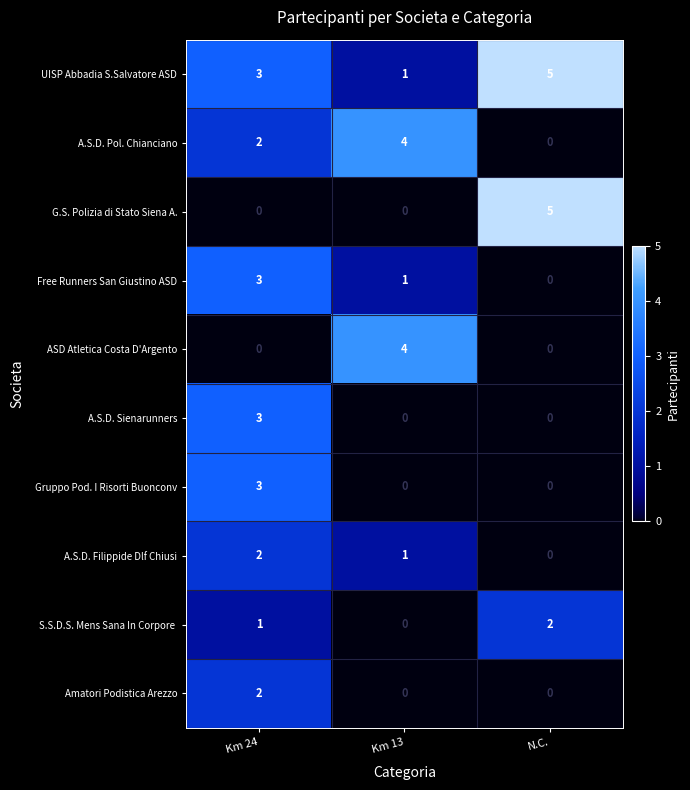

Which series has the largest range (max minus min)?

G.S. Polizia di Stato Siena A.